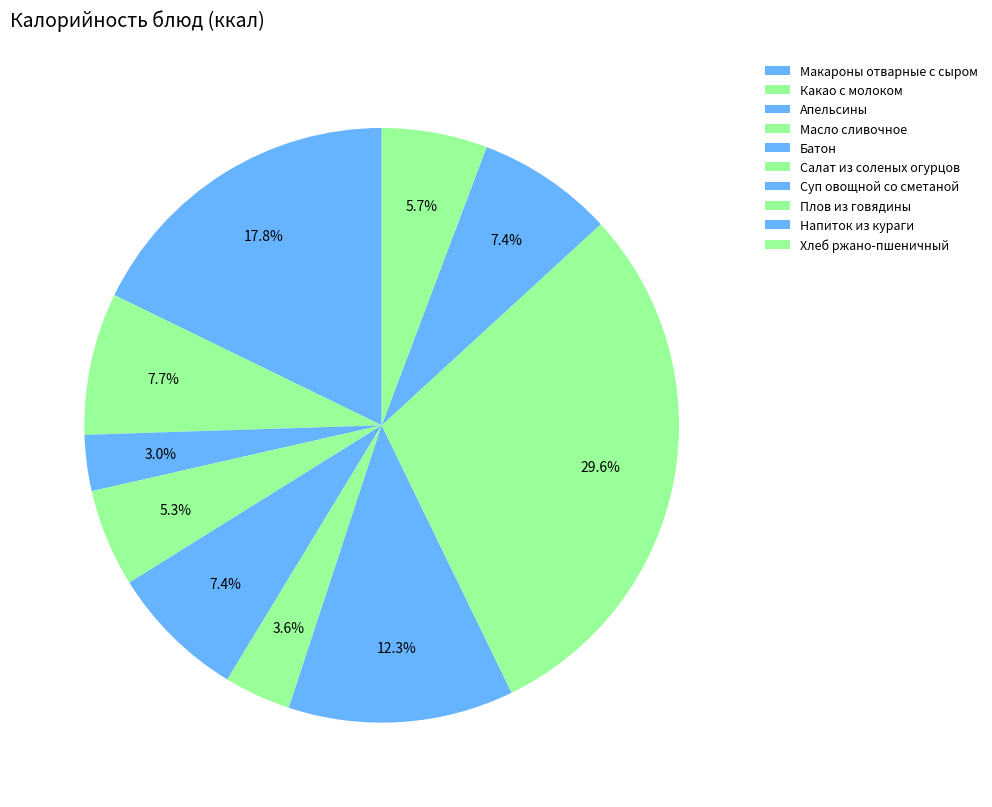

Approximately how many times larger is the value at Салат из соленых огурцов compared to Напиток из кураги?

0.5